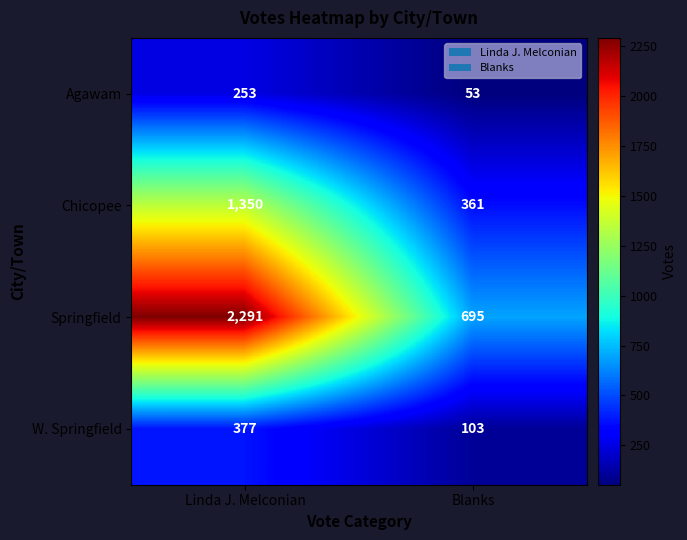

What is the sum of the Agawam values at Blanks and Linda J. Melconian?

306